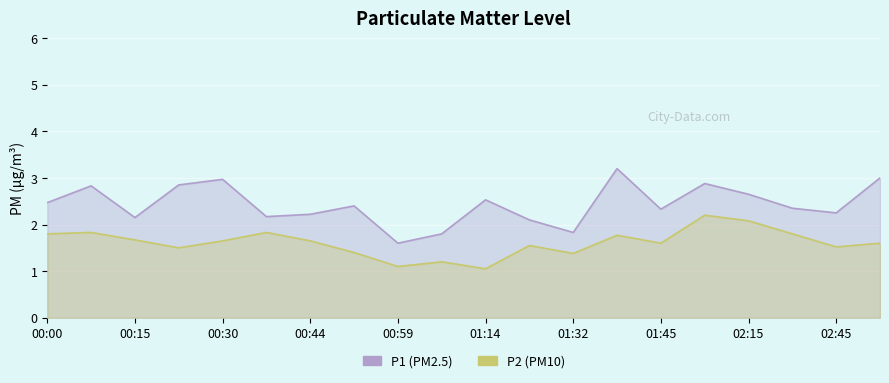

What is the sum of the P1 (PM2.5) values at 01:32 and 00:00?

4.3